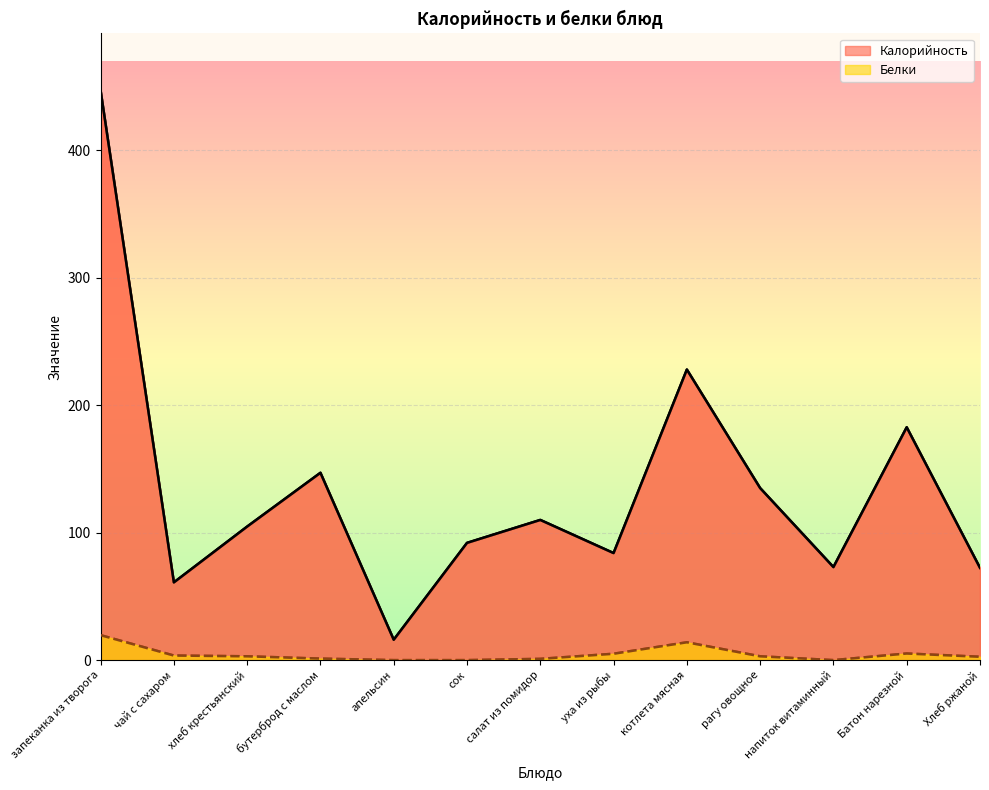

The value of Белки at сок is 8.5. True or false?

False